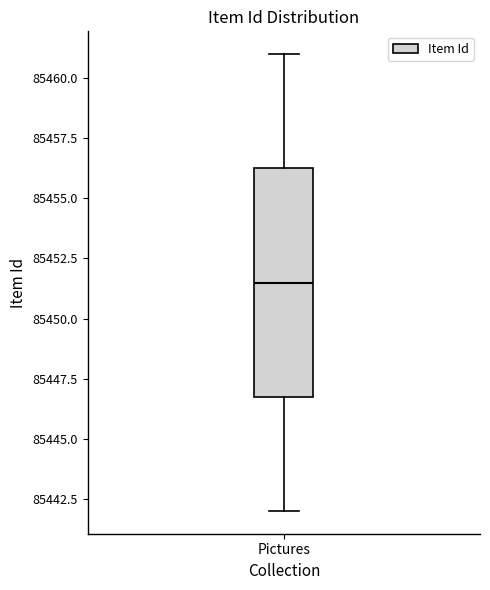

Transcribe this box plot: give where the median line is, the range the box spans, and where the two whiskers end, as read against the y-axis. The values are not printed on the chart, so give them approximately, as read against the axis.

median 85451.5, box 85447.0 to 85456.5, whiskers 85442.0 to 85461.0